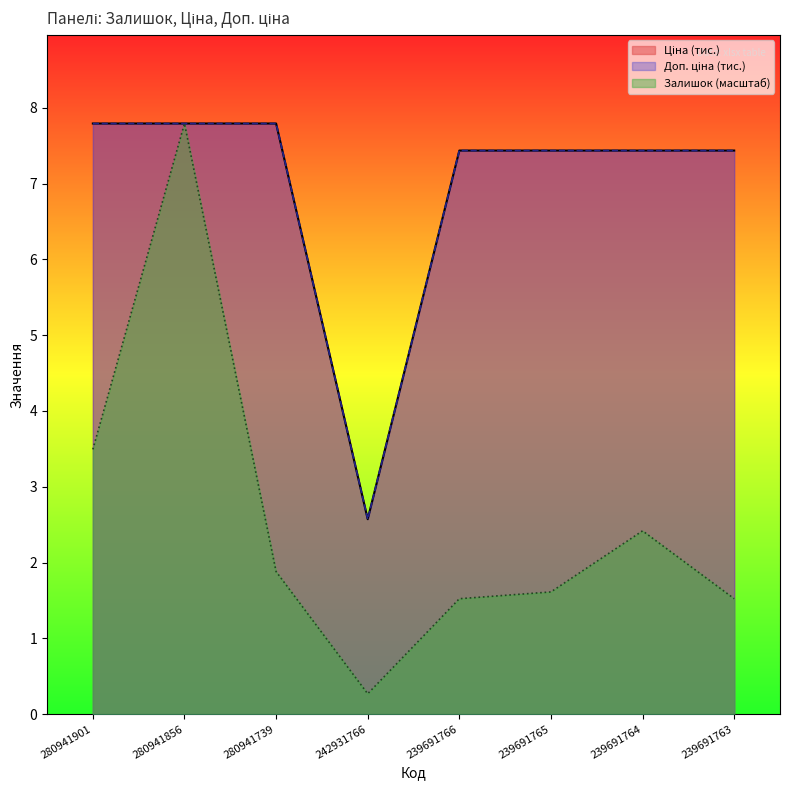

How many series are shown in this chart?

3